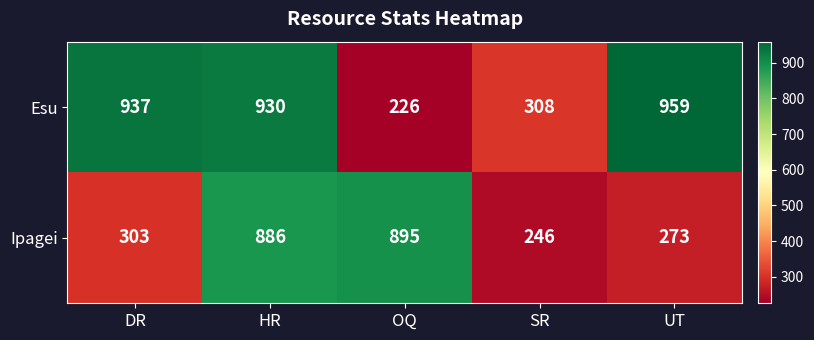

Which category has the lowest value in the Esu series?

OQ